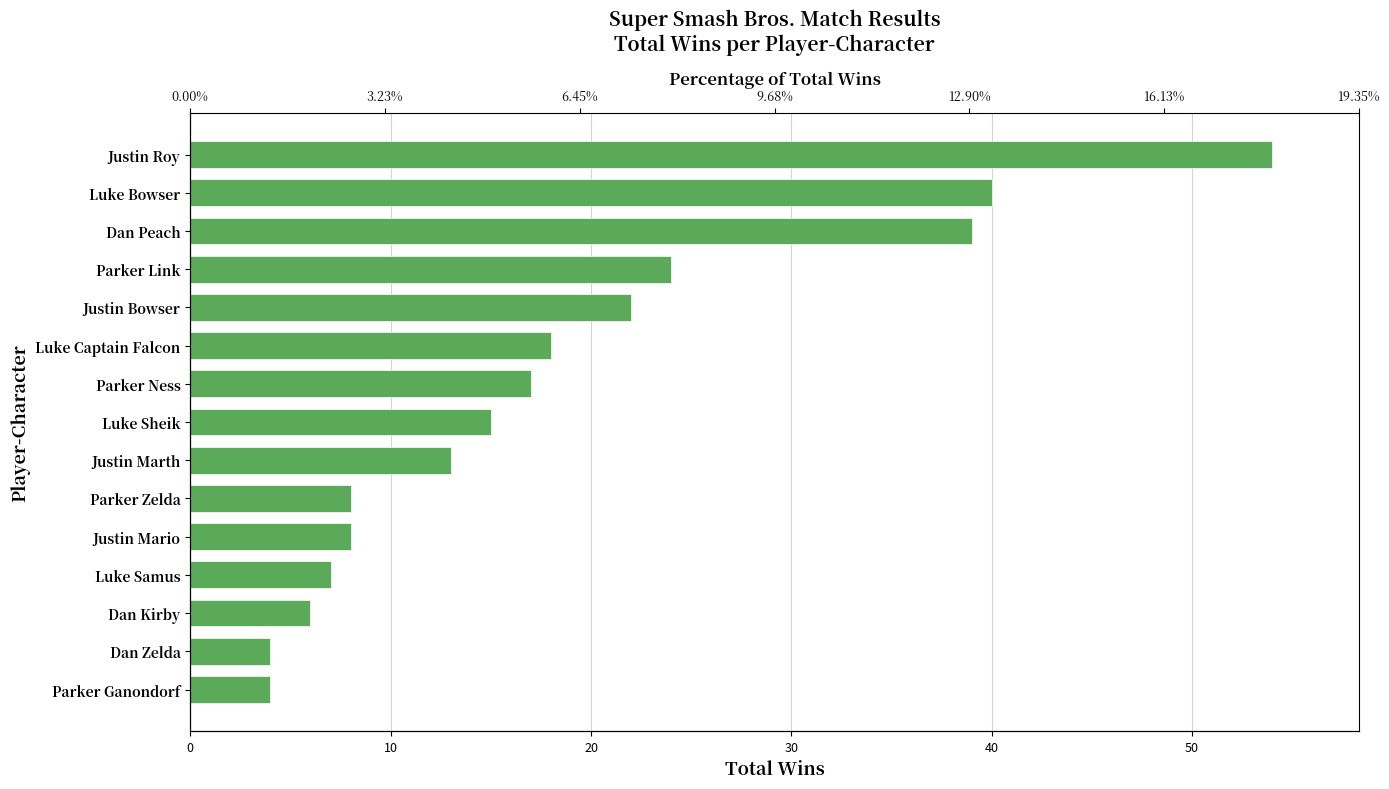

Between Parker Ness and Luke Sheik, which is larger?

Parker Ness